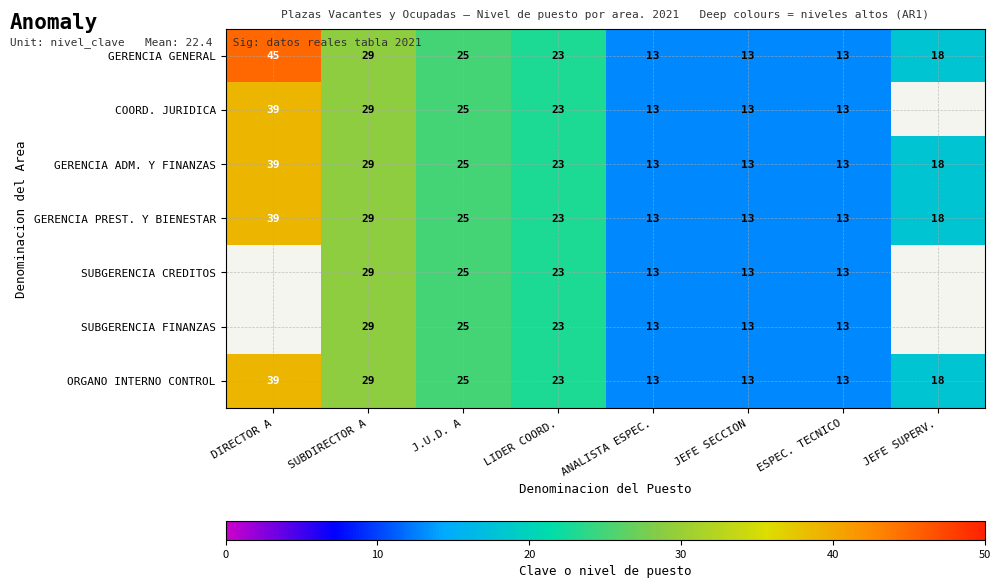

Is the value of ORGANO INTERNO CONTROL at LIDER COORD. greater than the value of COORD. JURIDICA at JEFE SECCION?

Yes